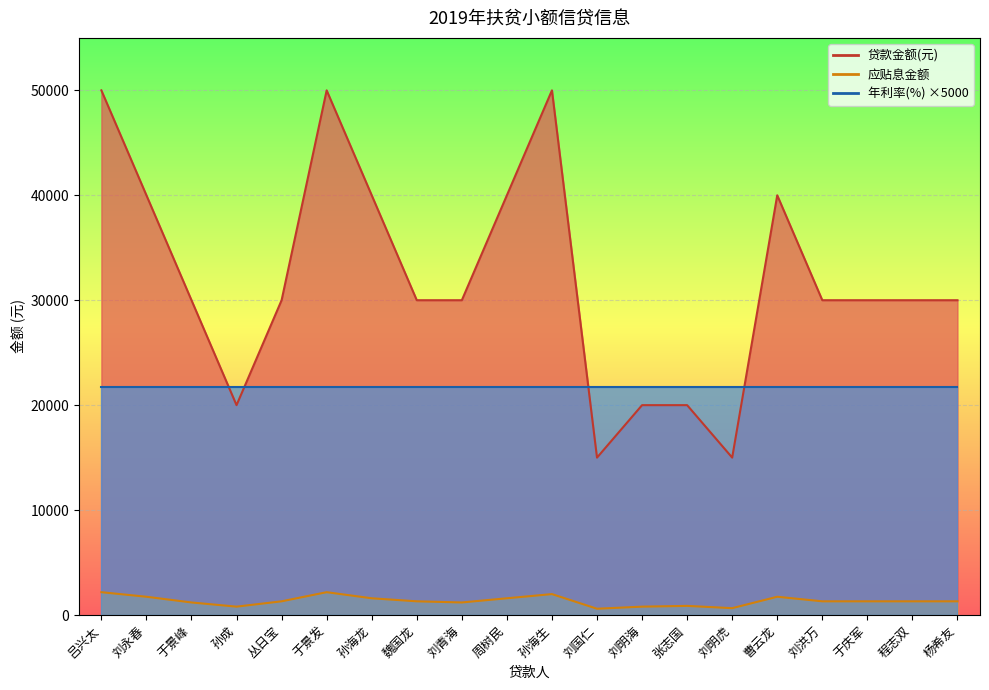

True or false: 贷款金额(元) and 应贴息金额 intersect in this chart.

False